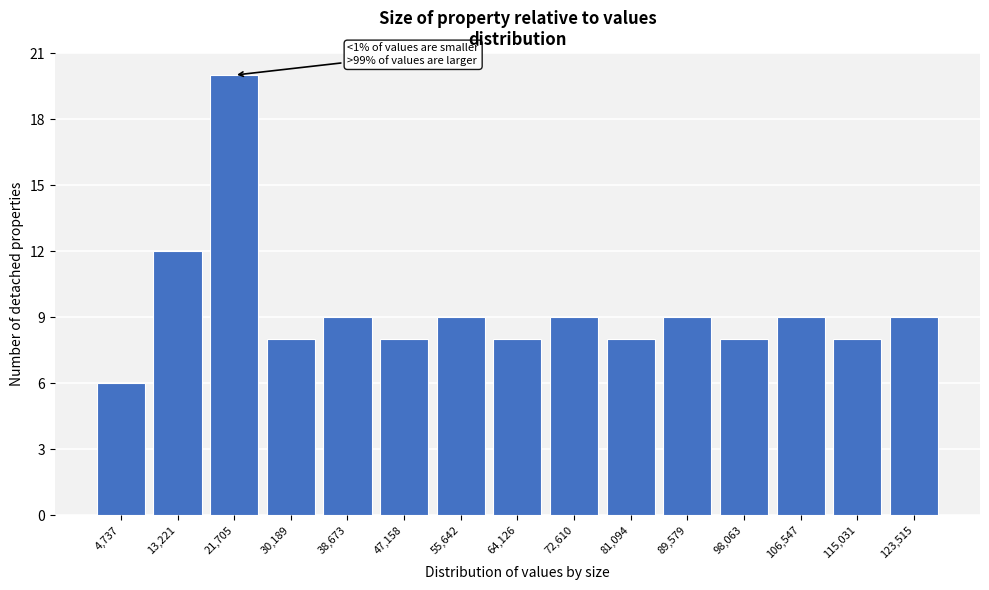

Reading left to right, transcribe all the data shown in this chart.

4,737=6	13,221=12	21,705=20	30,189=8	38,673=9	47,158=8	55,642=9	64,126=8	72,610=9	81,094=8	89,579=9	98,063=8	106,547=9	115,031=8	123,515=9